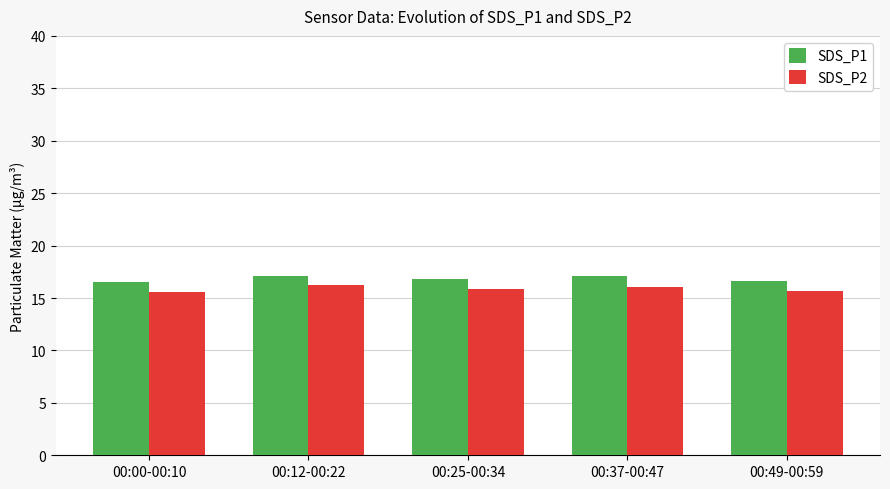

Which series has the largest range (max minus min)?

SDS_P2